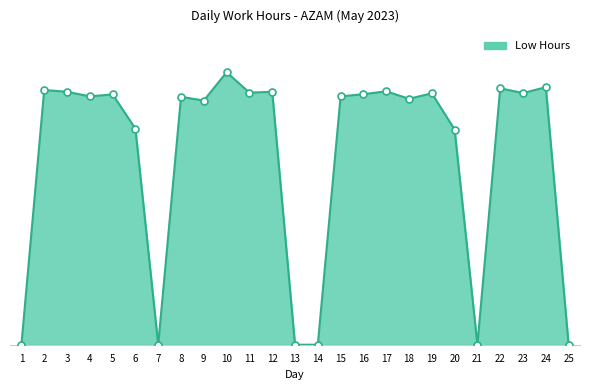

Which has a higher value, 22 or 23?

22